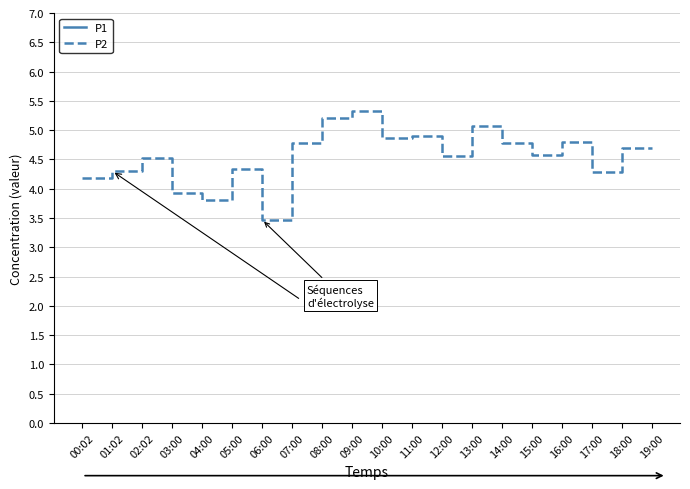

What is the total value across all series at 04:00?

13.4